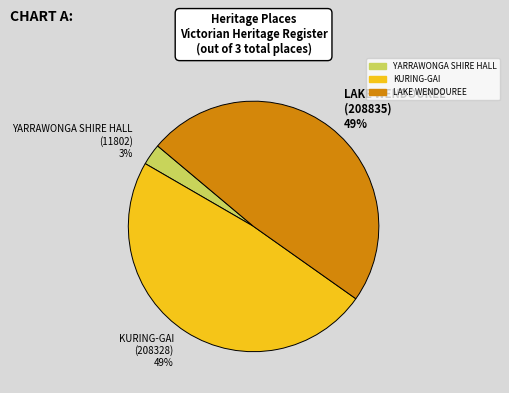

What is the ratio of the value at LAKE WENDOUREE (208835) 49% to the value at KURING-GAI (208328) 49%?

1.0